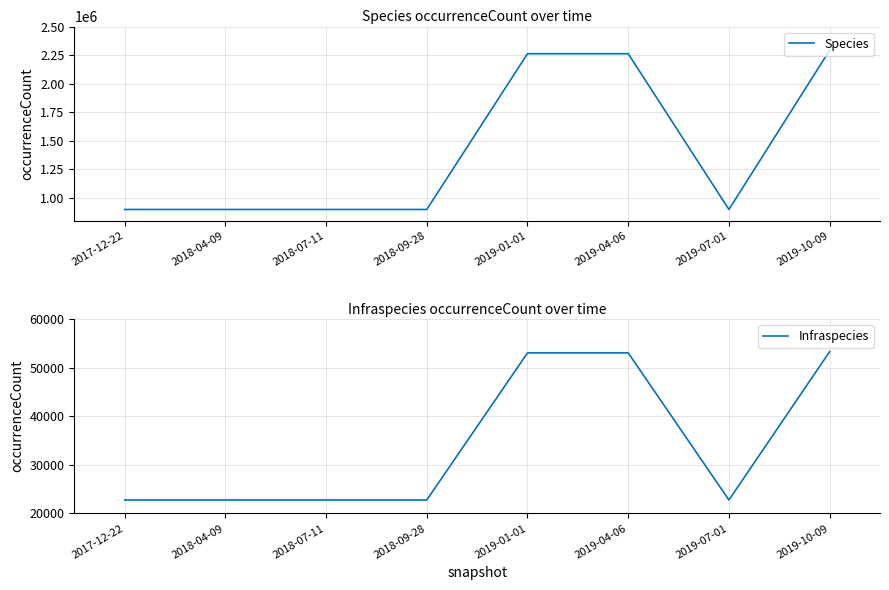

At which category is the sum across all series the highest?

2019-10-09